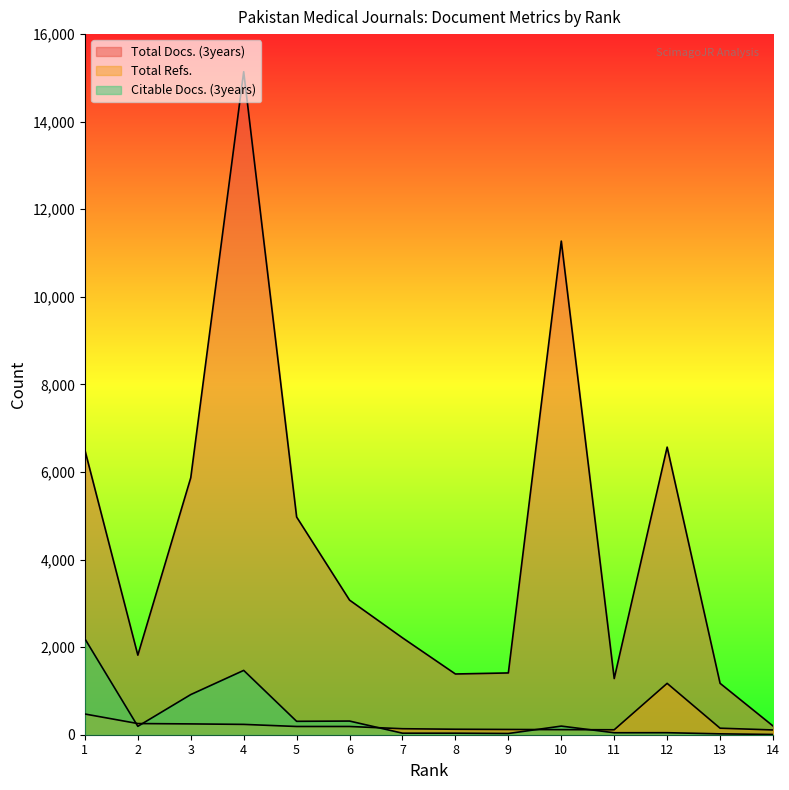

How many data points in Total Refs. are less than 188?

7